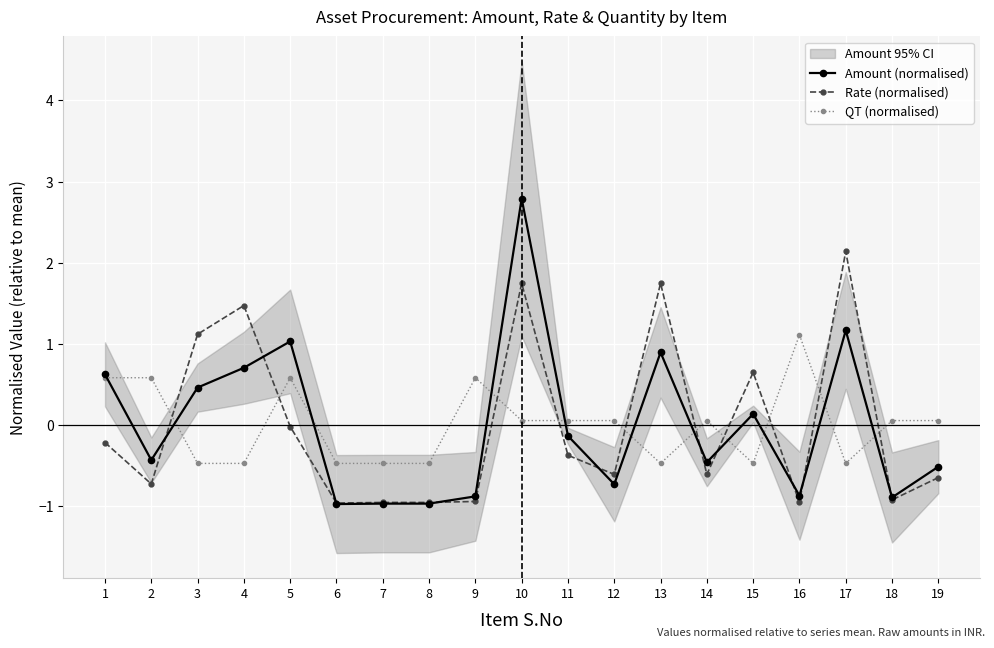

Which category has the lowest value in the Amount (normalised) series?

6